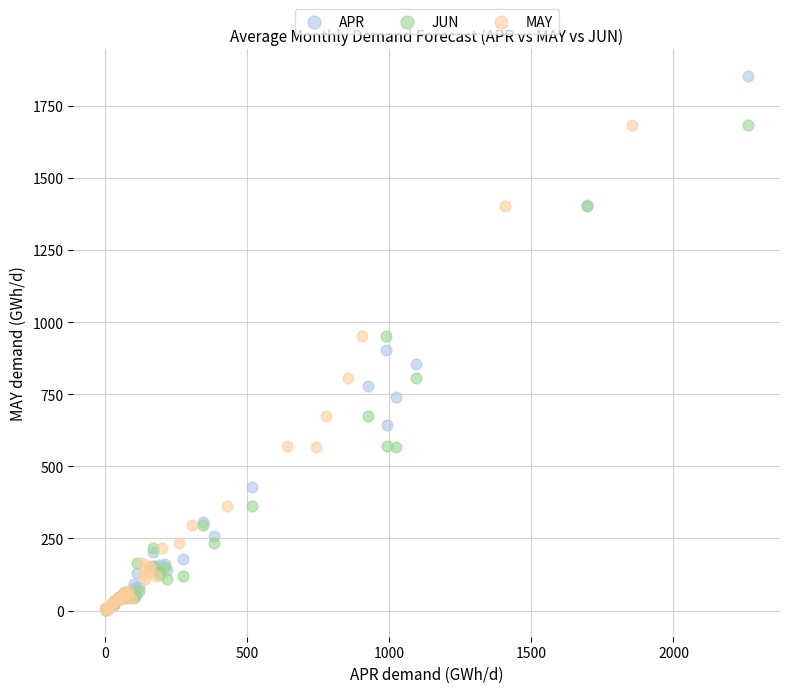

Which series contains the highest Y value?

APR